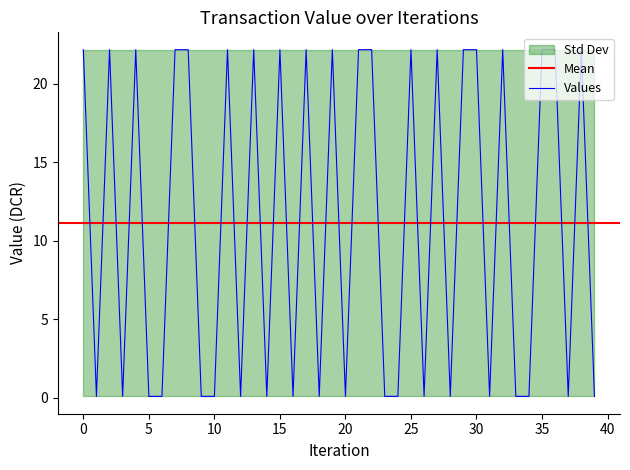

Reading left to right, what are all the values shown in this chart?

22.2	0.1	22.2	0.1	22.2	0.1	0.1	22.2	22.2	0.1	0.1	22.2	0.1	22.2	0.1	22.2	0.1	22.2	0.1	22.2	0.1	22.2	22.2	0.1	0.1	22.2	0.1	22.2	0.1	22.2	22.2	0.1	22.2	0.1	0.1	22.2	22.2	0.1	22.2	0.1